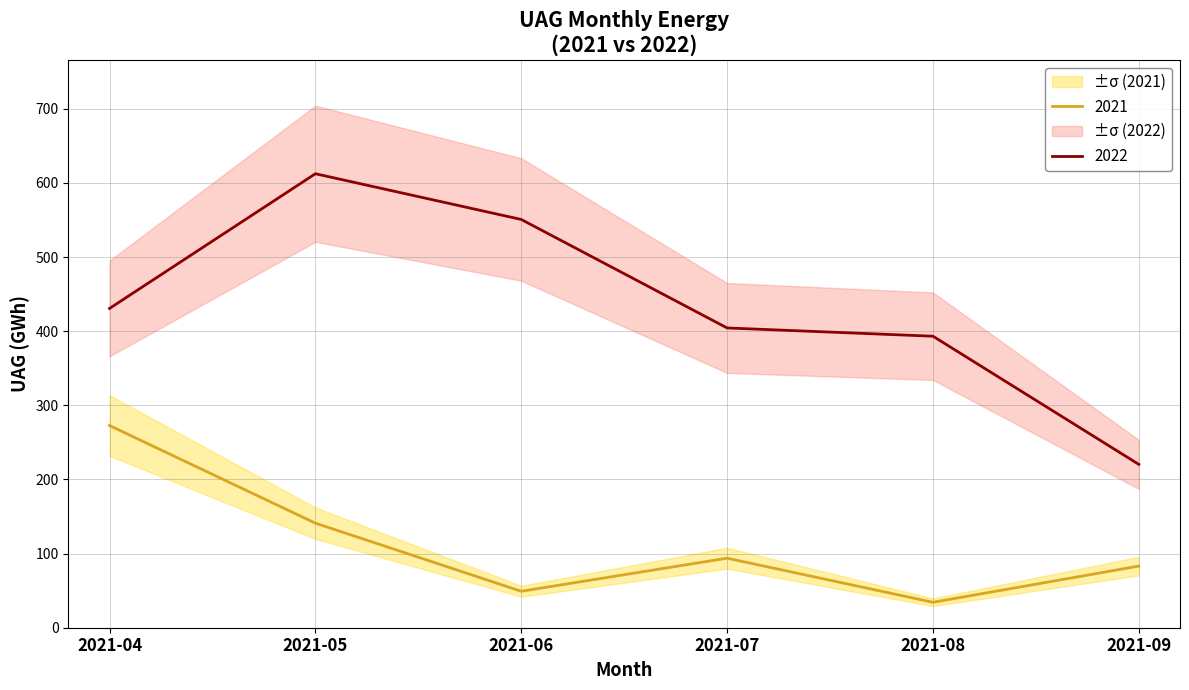

How many distinct data groups are displayed?

2